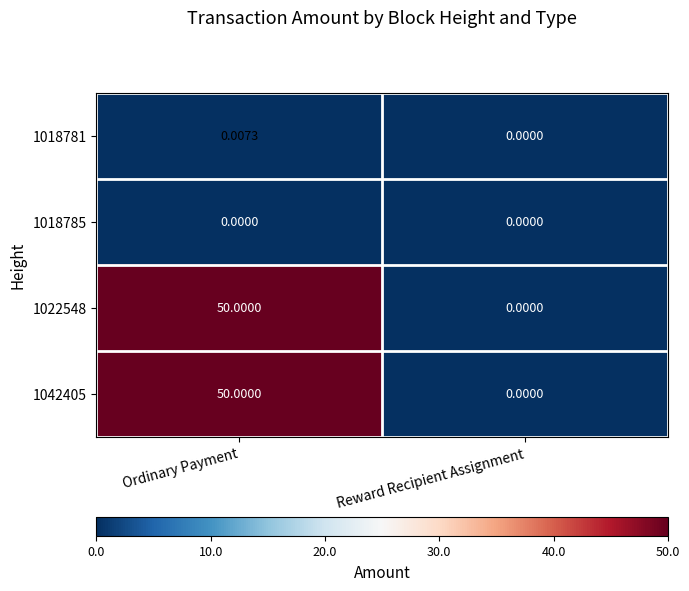

Rank the categories by 1018781 value from lowest to highest.

Reward Recipient Assignment, Ordinary Payment